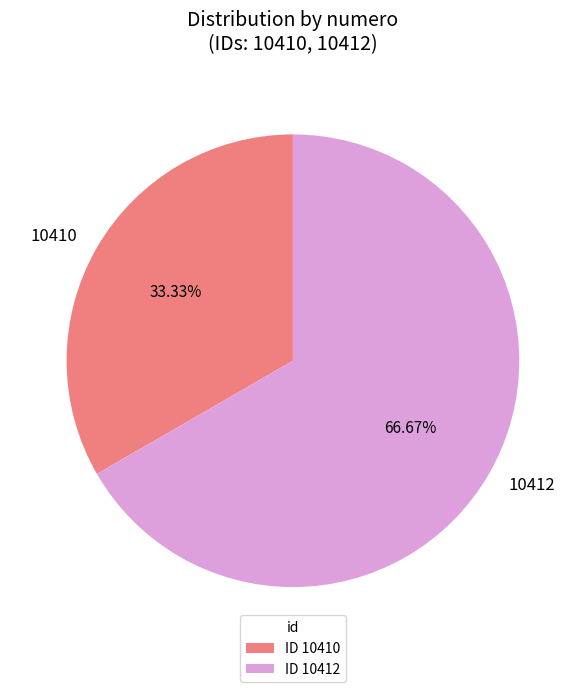

True or false: 10412 accounts for 67% of the total.

True